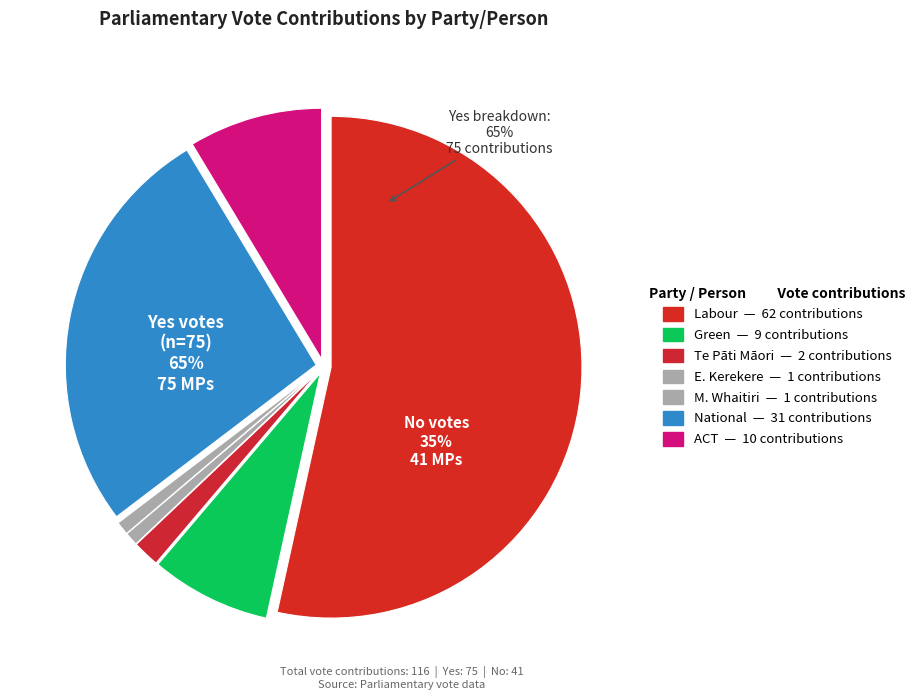

The ACT New Zealand slice represents 19% of the pie. True or false?

False